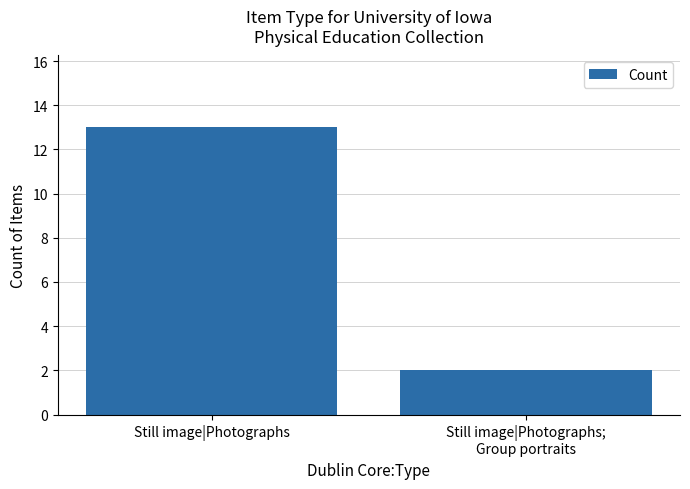

Where is the data nearest to the value 7?

Still image|Photographs;
Group portraits